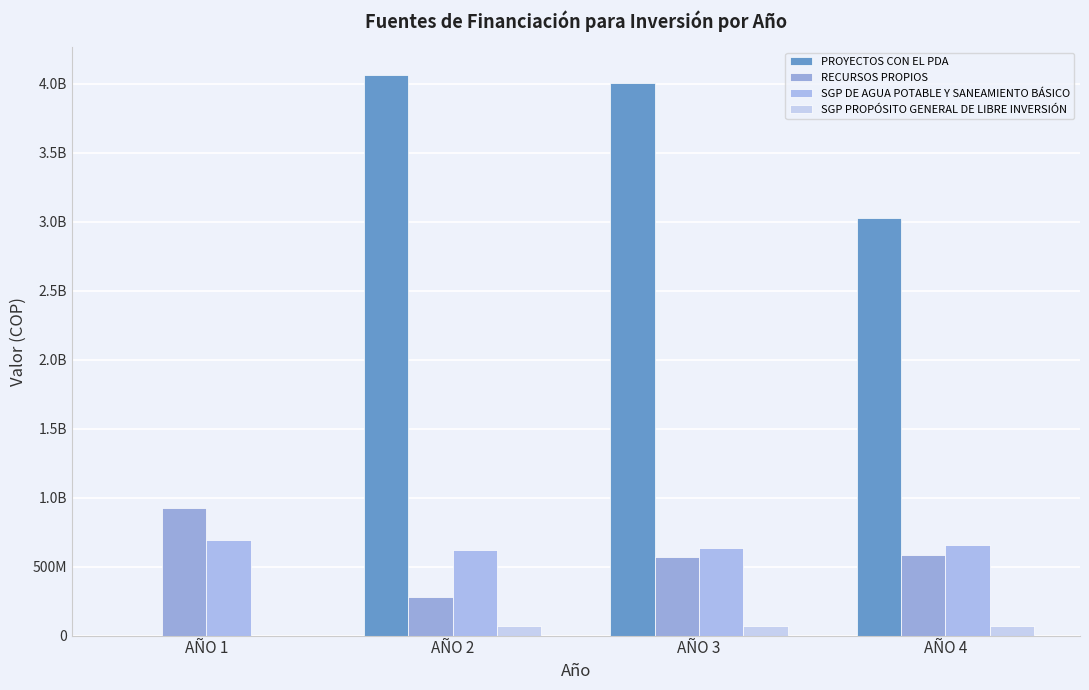

Reading left to right, transcribe all the data shown in this chart.

PROYECTOS CON EL PDA: 0	4061450000	4003143500	3029572805
RECURSOS PROPIOS: 923248658	278924000	569491120	586575854
SGP DE AGUA POTABLE Y SANEAMIENTO BÁSICO: 689411467	617680648	636406768	655498971
SGP PROPÓSITO GENERAL DE LIBRE INVERSIÓN: 0	66950000	68958500	71027255